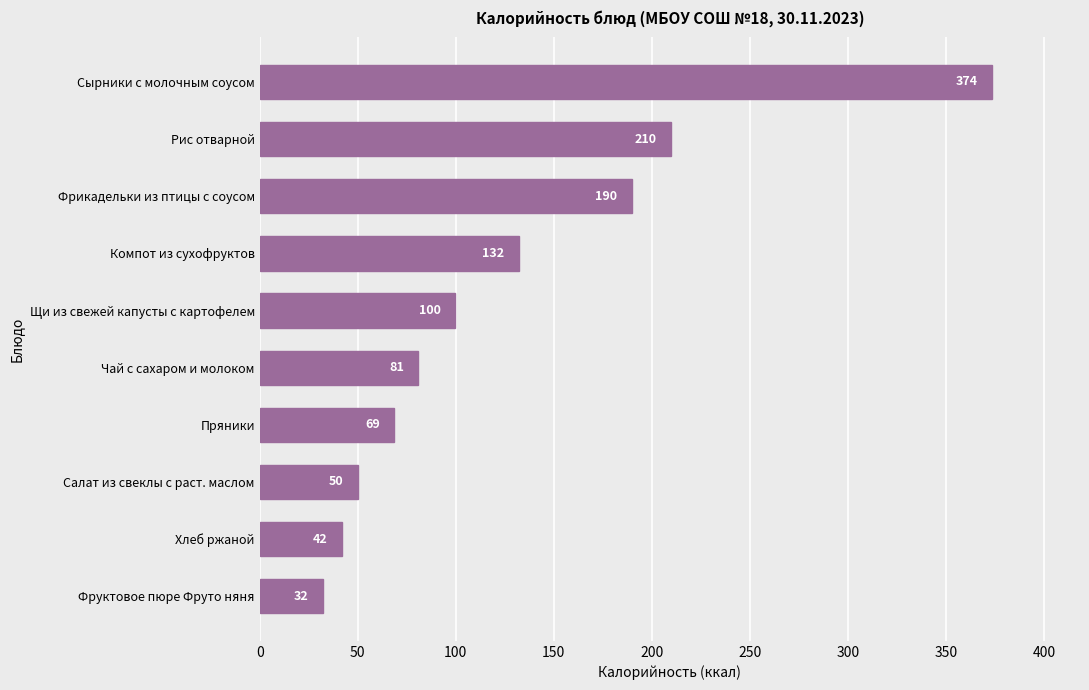

At which label is the value closest to 203?

Рис отварной